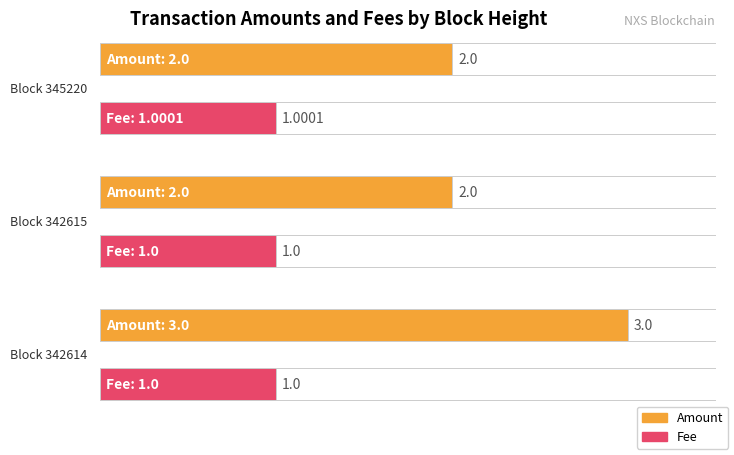

What are all the series names shown in the legend?

Amount, Fee